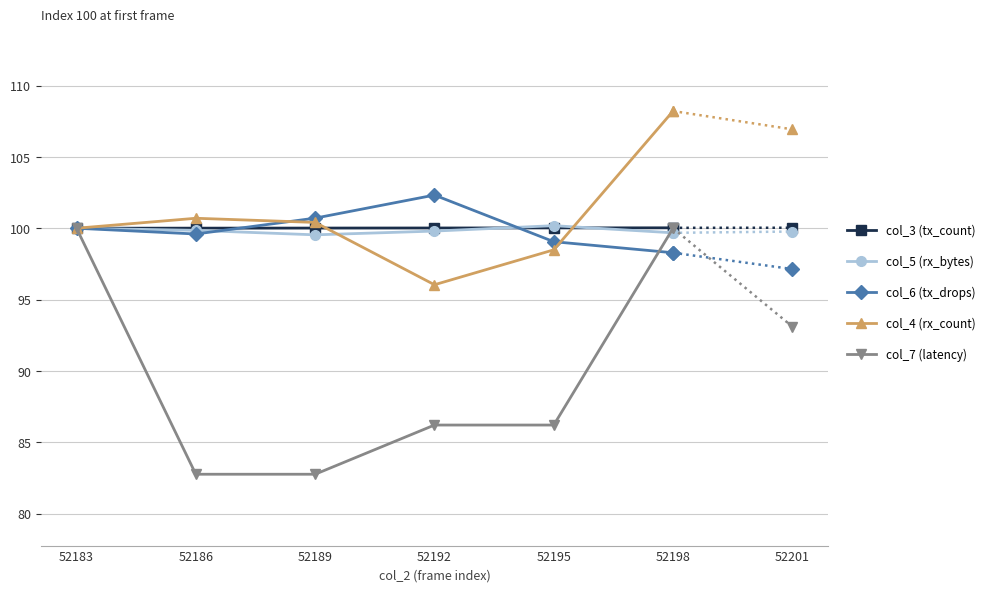

Which category has the highest value across all series?

52198